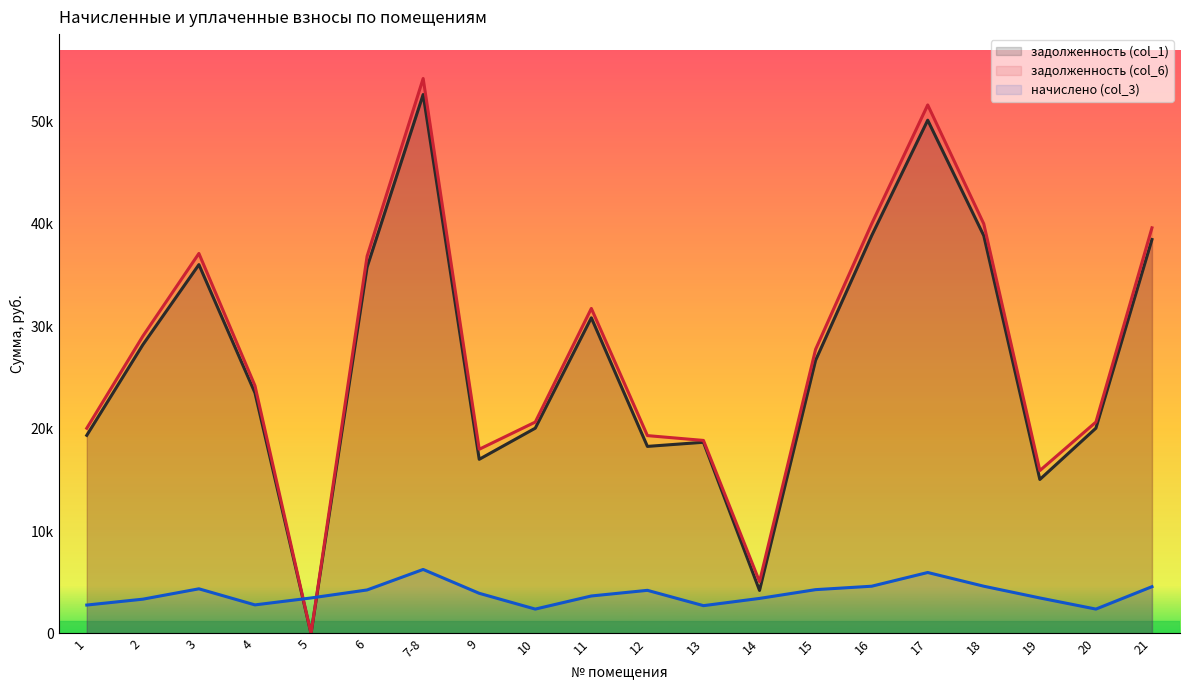

What is the minimum value for начислено (col_3)?

2380.8